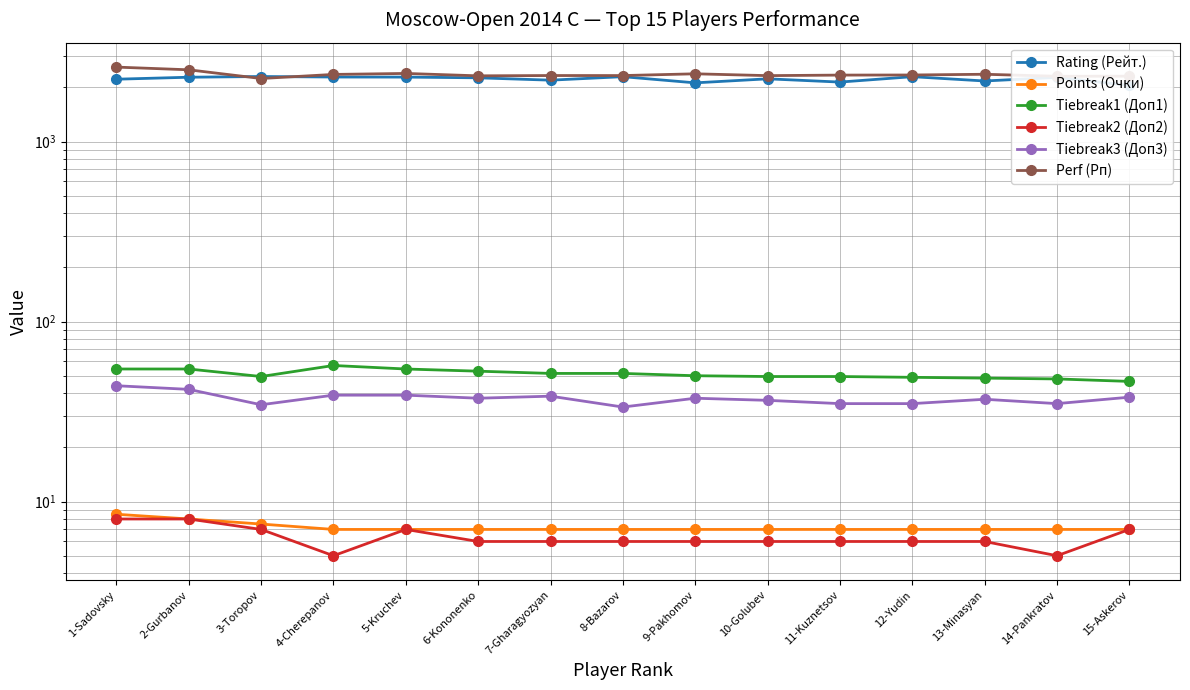

What value does the Perf (Рп) series have at 8-Bazarov?

2326.0